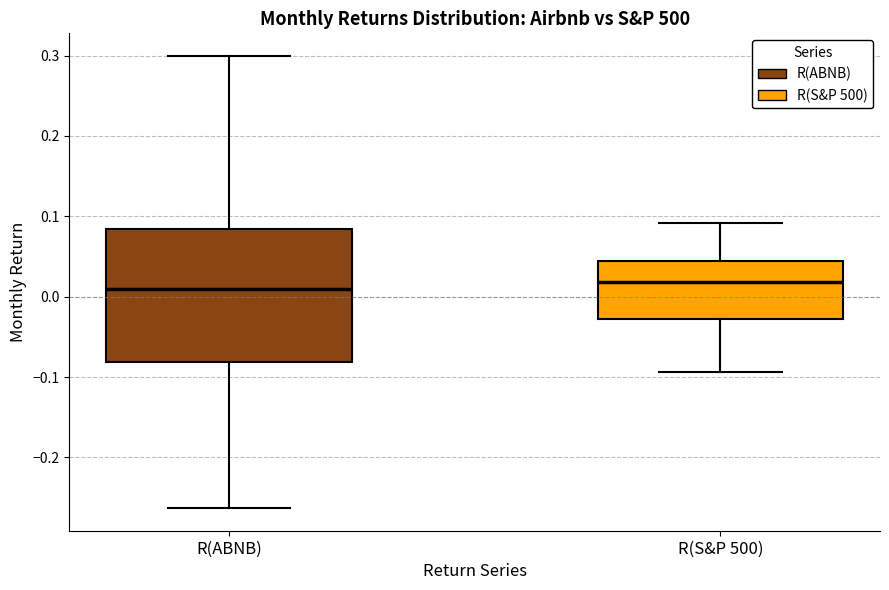

Which box is the tallest, from its lower edge to its upper edge?

R(ABNB)